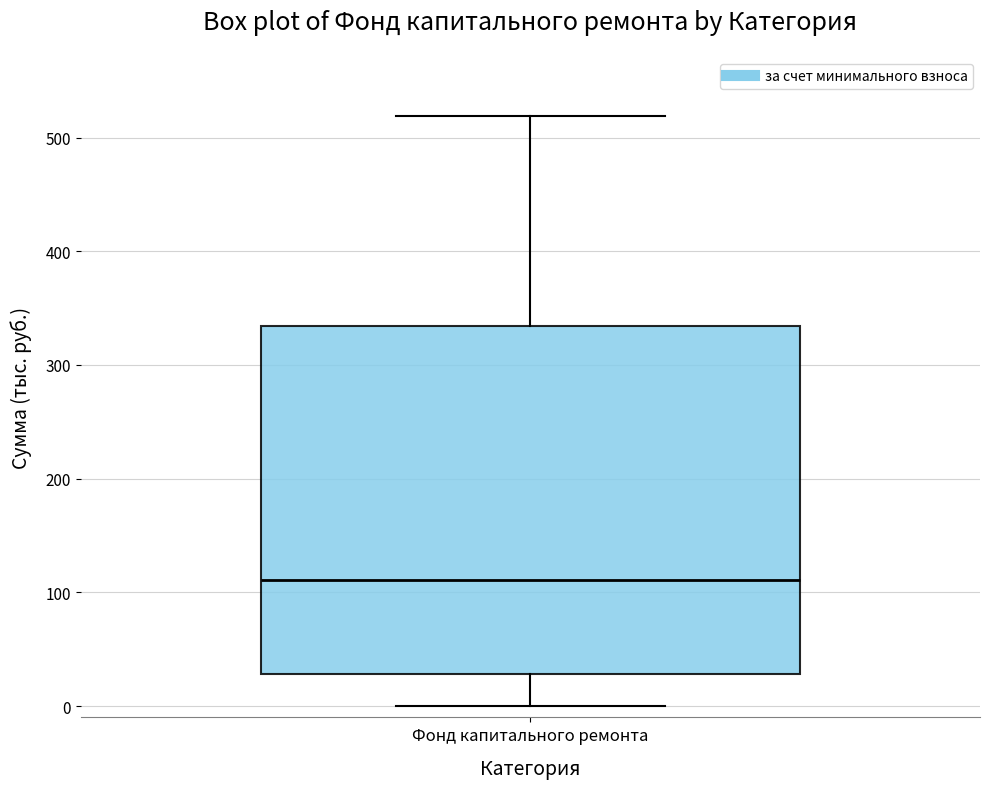

Transcribe this box plot: give where the median line is, the range the box spans, and where the two whiskers end, as read against the y-axis. The values are not printed on the chart, so give them approximately, as read against the axis.

median 110, box 30 to 330, whiskers 0 to 520